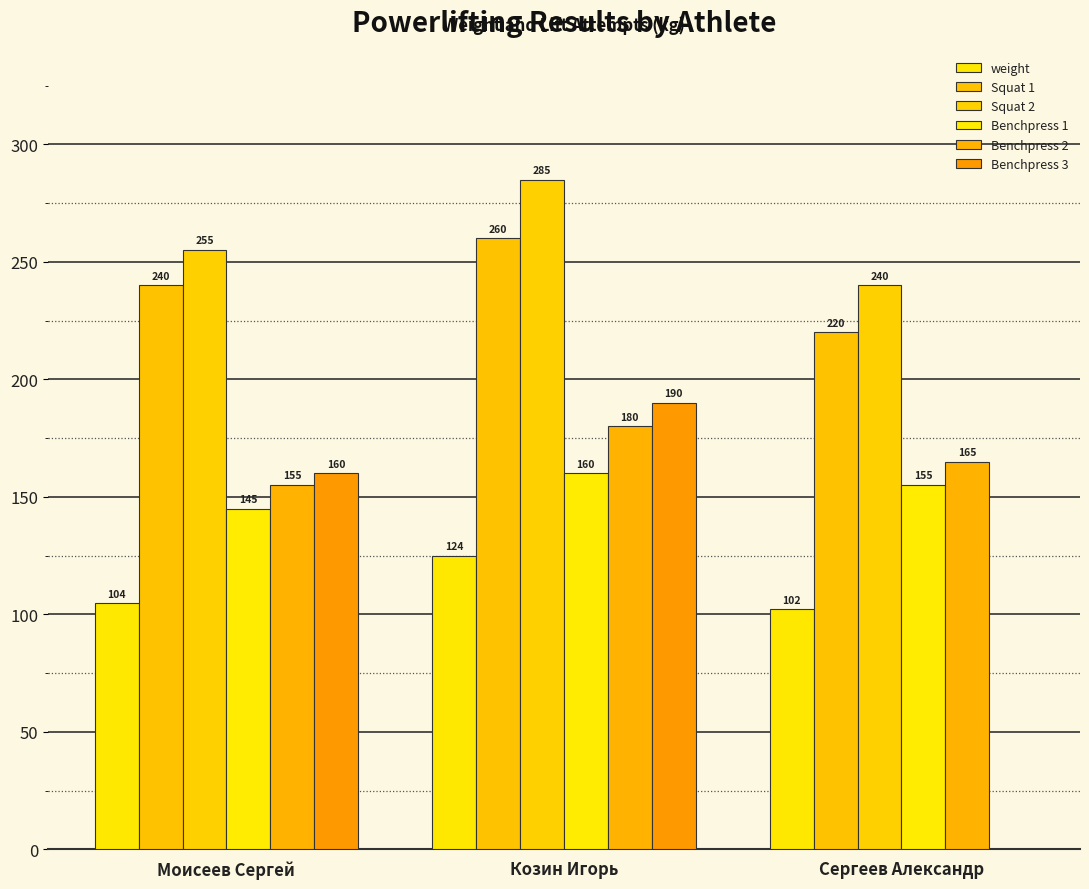

Are the bars horizontal?

No